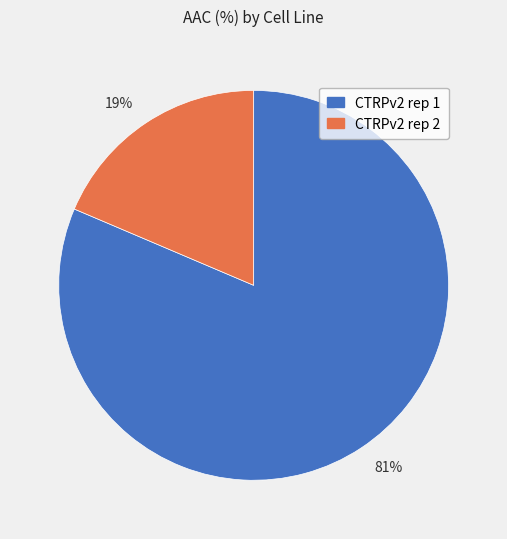

Combined, do CTRPv2 rep 2 and CTRPv2 rep 1 account for over 50%?

Yes